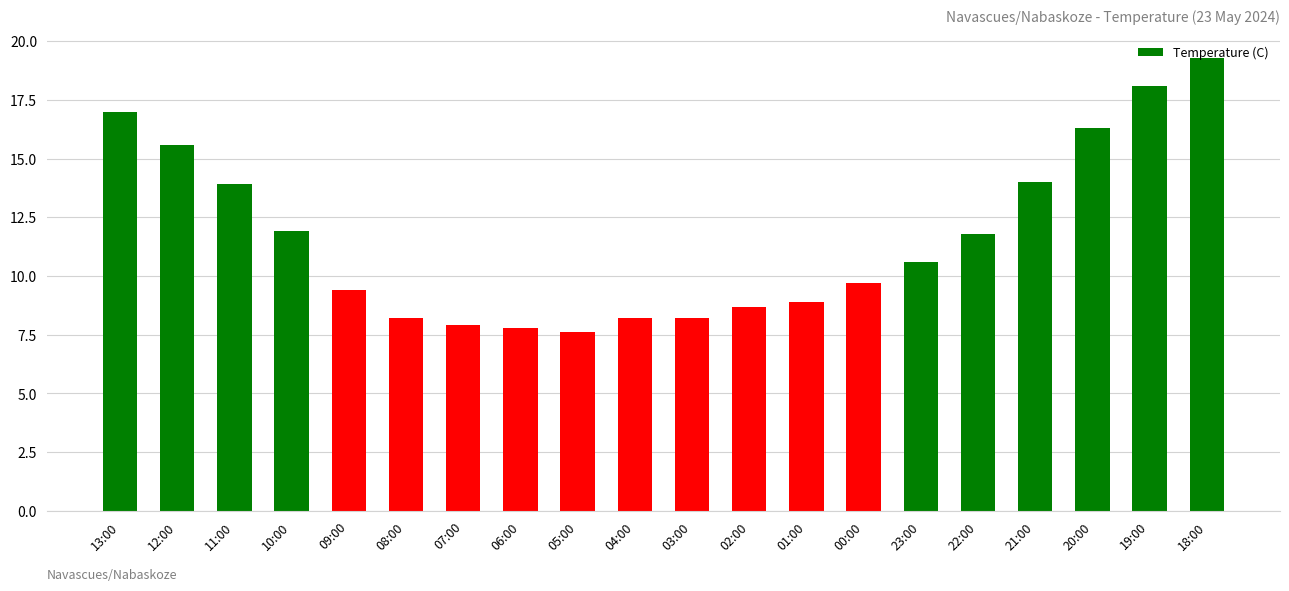

What is the change in value from 13:00 to 08:00?

-8.8